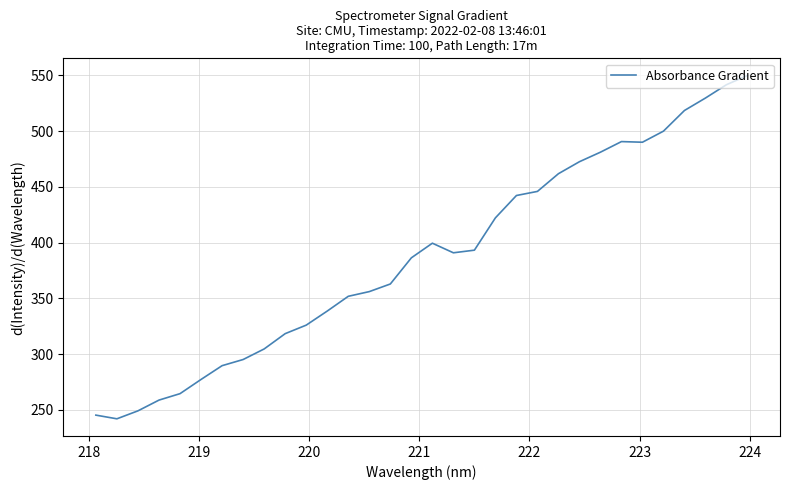

What is the difference between the maximum and minimum values?

308.0